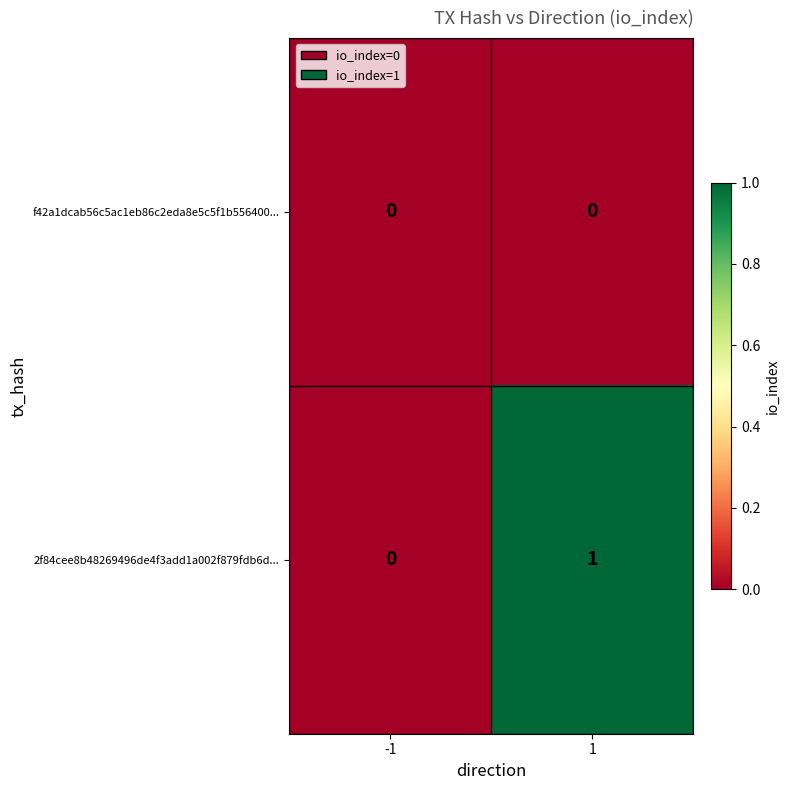

The 2f84cee8b48269496de4f3add1a002f879fdb6d... series shows 0 at -1. True or false?

True